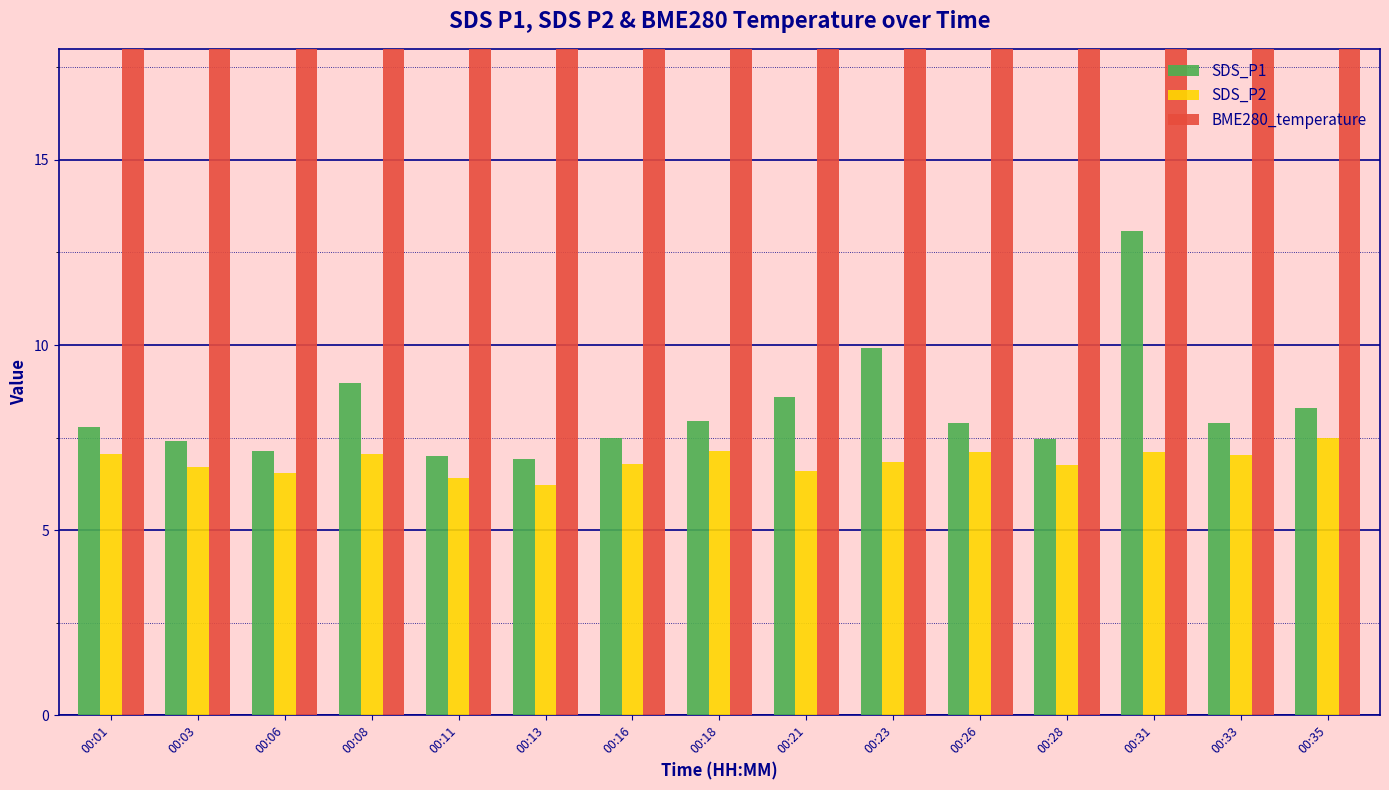

The value of SDS_P2 at 00:23 is 6.8. True or false?

True